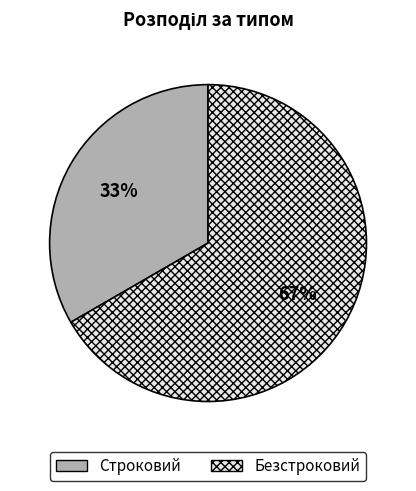

True or false: Безстроковий accounts for 80% of the total.

False